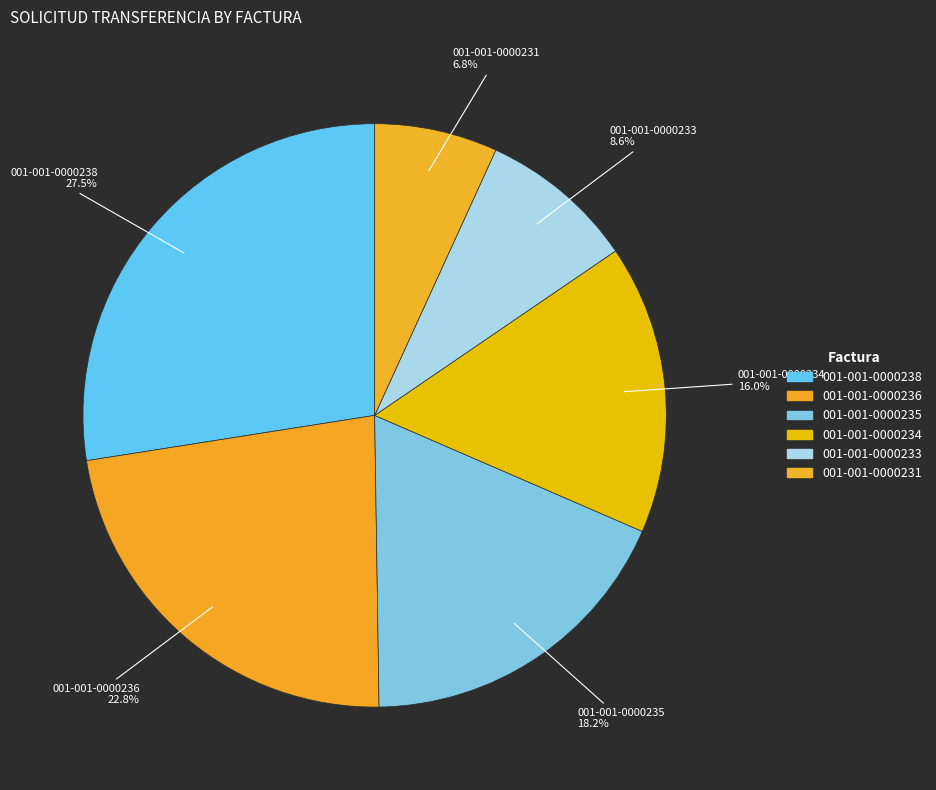

What is the smallest slice in the pie chart?

001-001-0000231